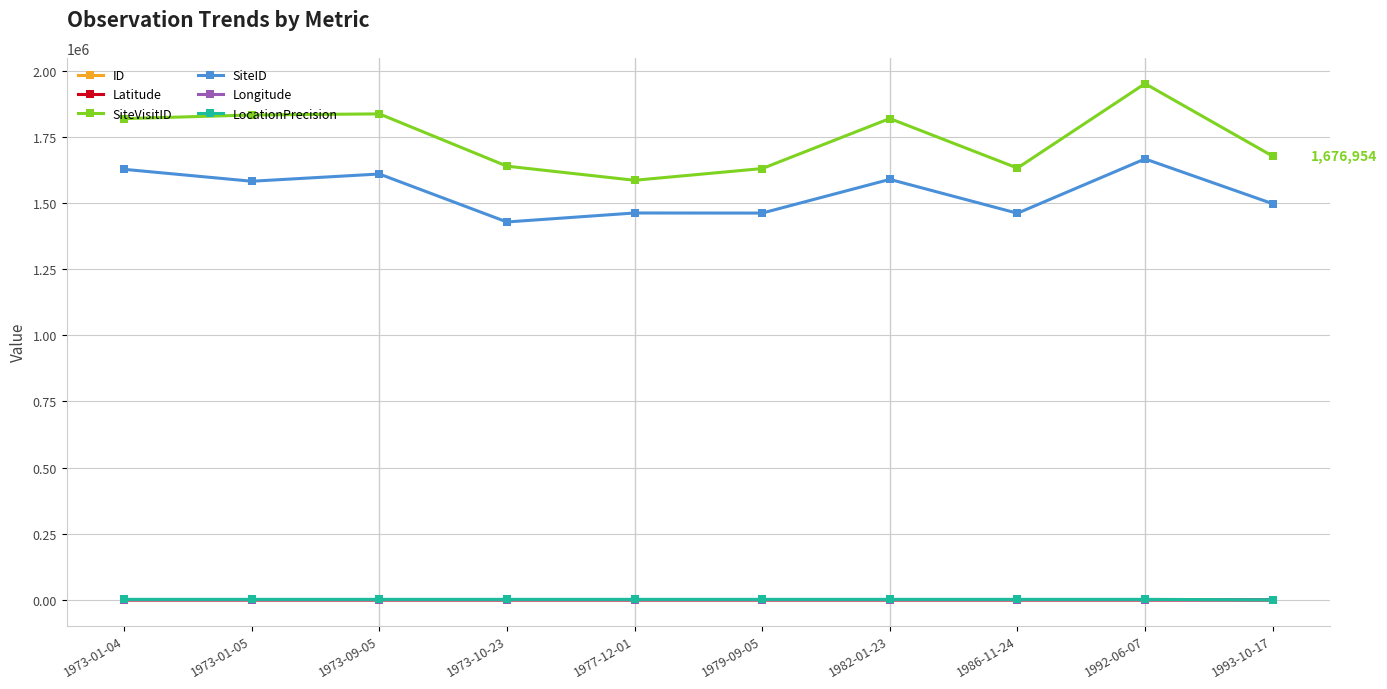

What is the label of the 1st point from the left?

1973-01-04